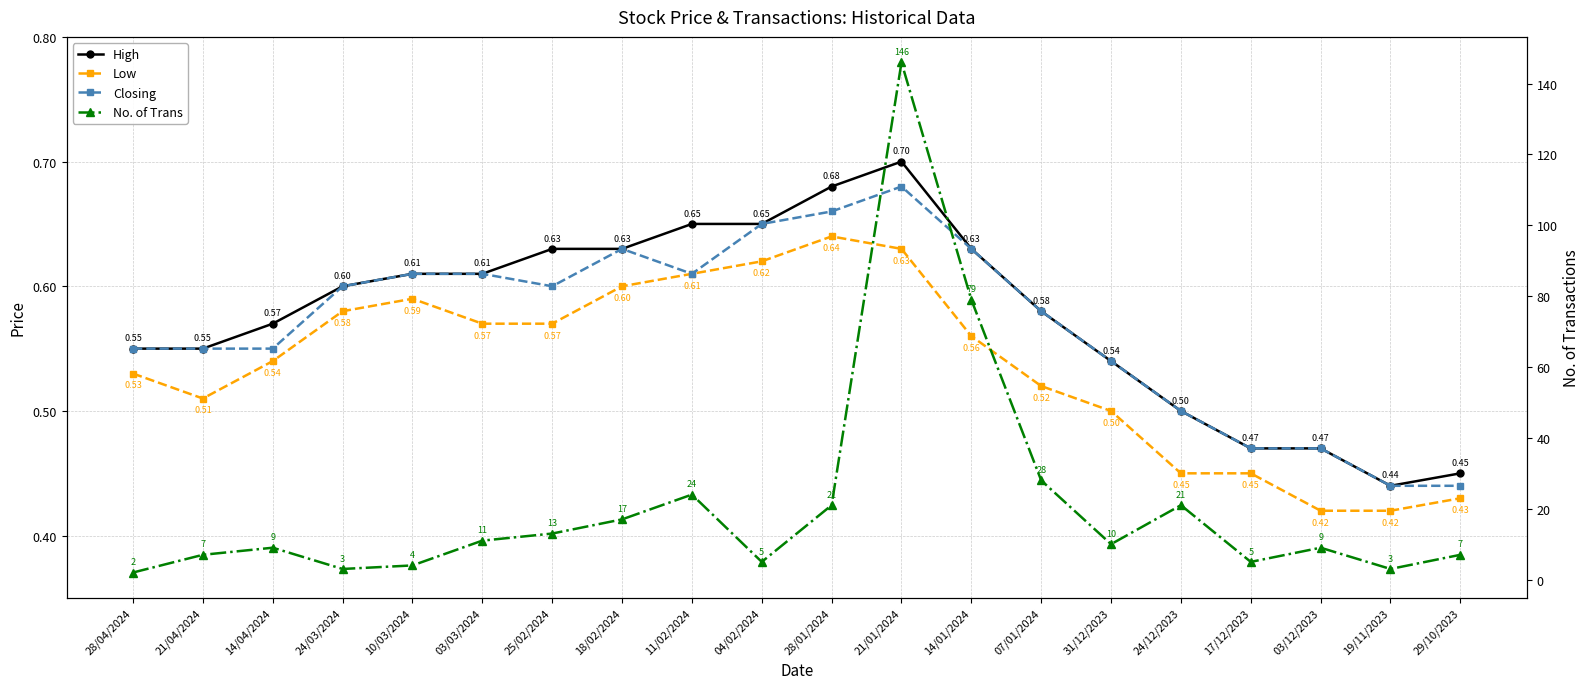

How many interior local peaks does the Low series have?

2